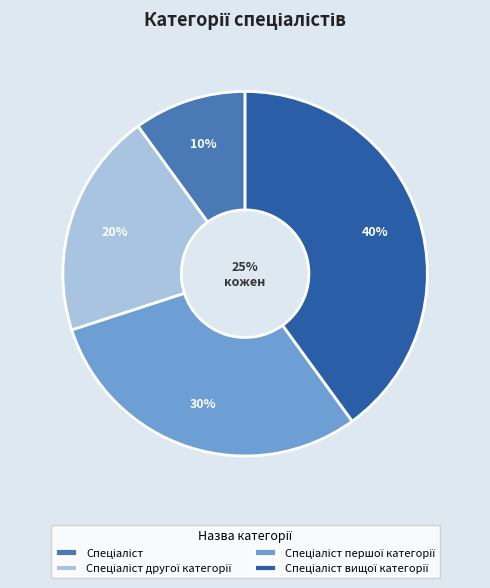

To the nearest percent, what is the combined percentage of Спеціаліст and Спеціаліст другої категорії?

30%